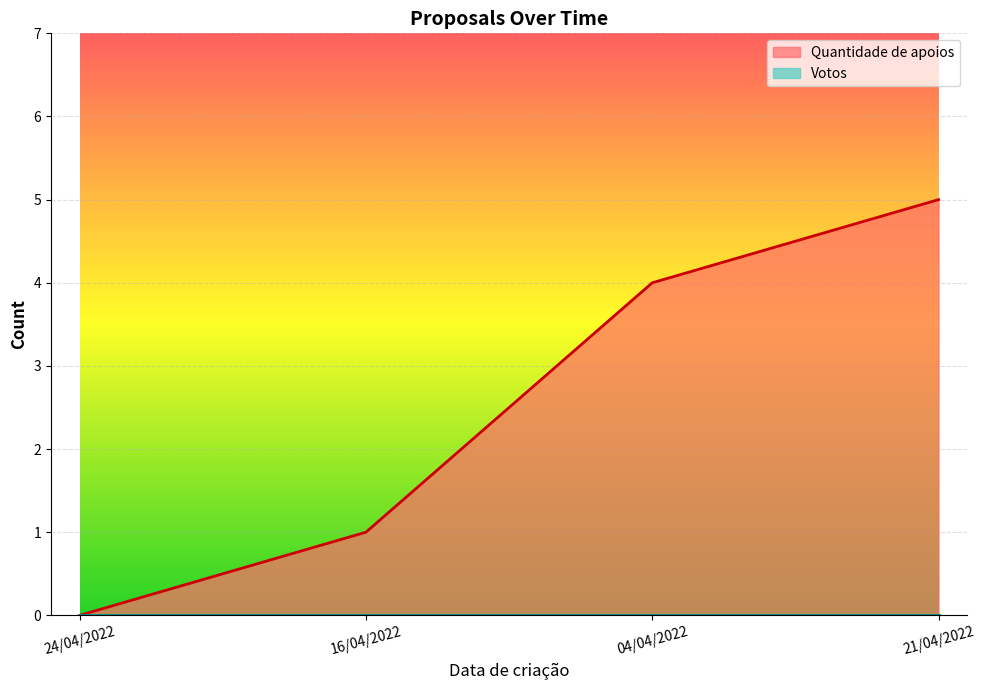

List the labels in order of value, largest first.

21/04/2022, 04/04/2022, 16/04/2022, 24/04/2022